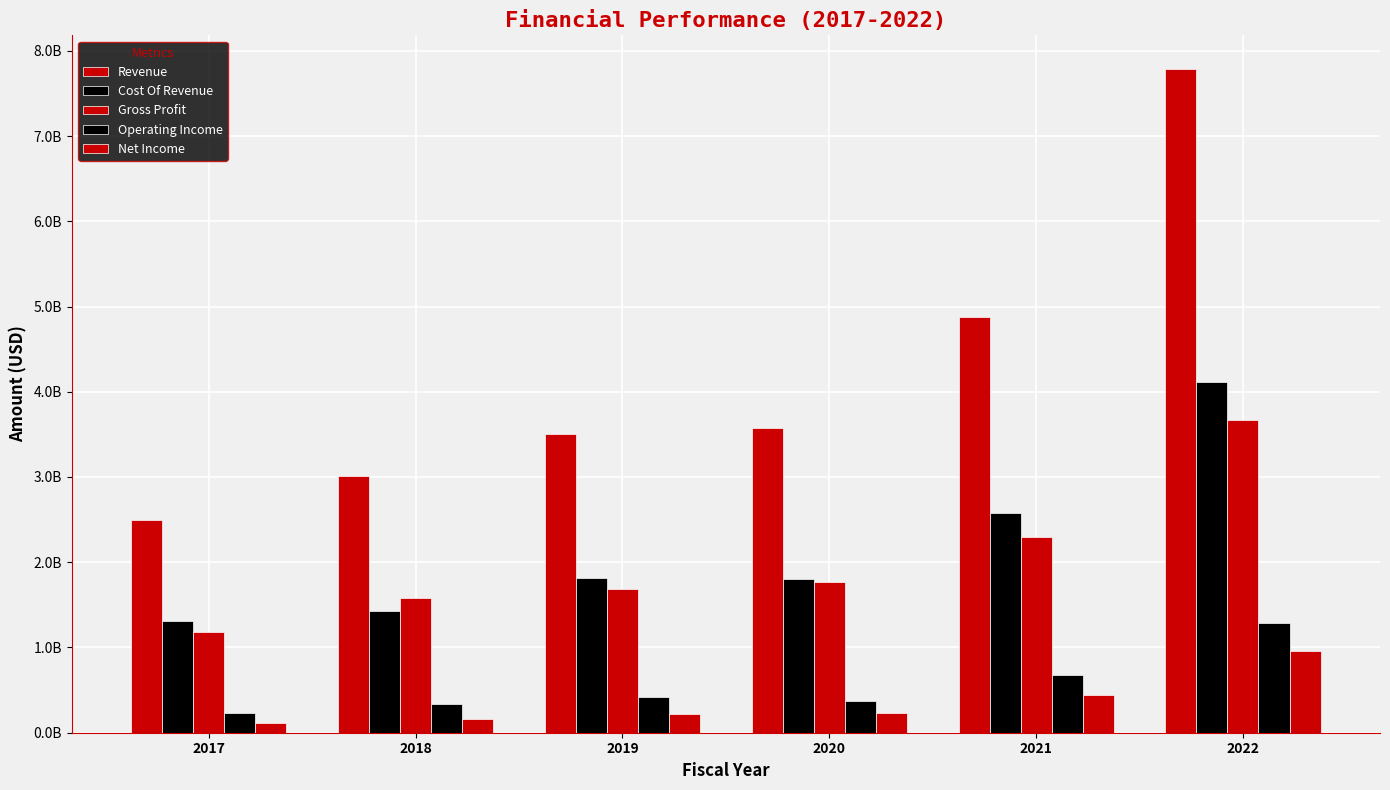

True or false: Net Income has a value of 160217000 at 2018.

True